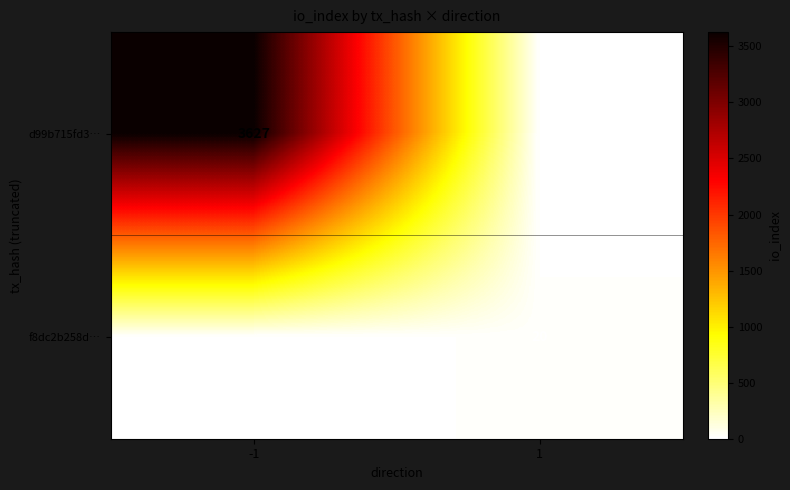

What is the maximum value shown in the chart?

3627